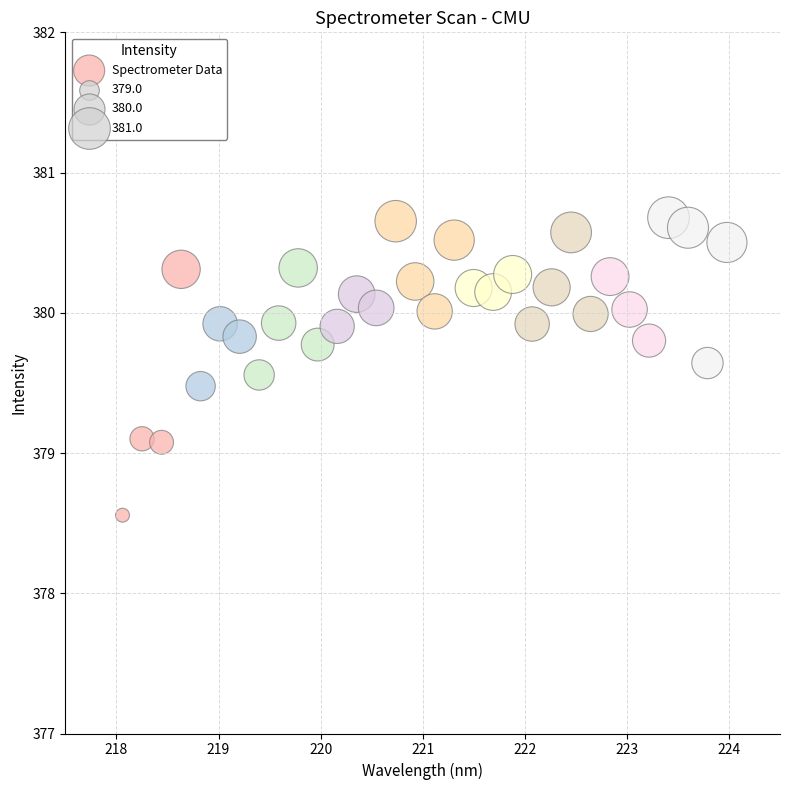

What is the range of X values (max minus min)?

5.9